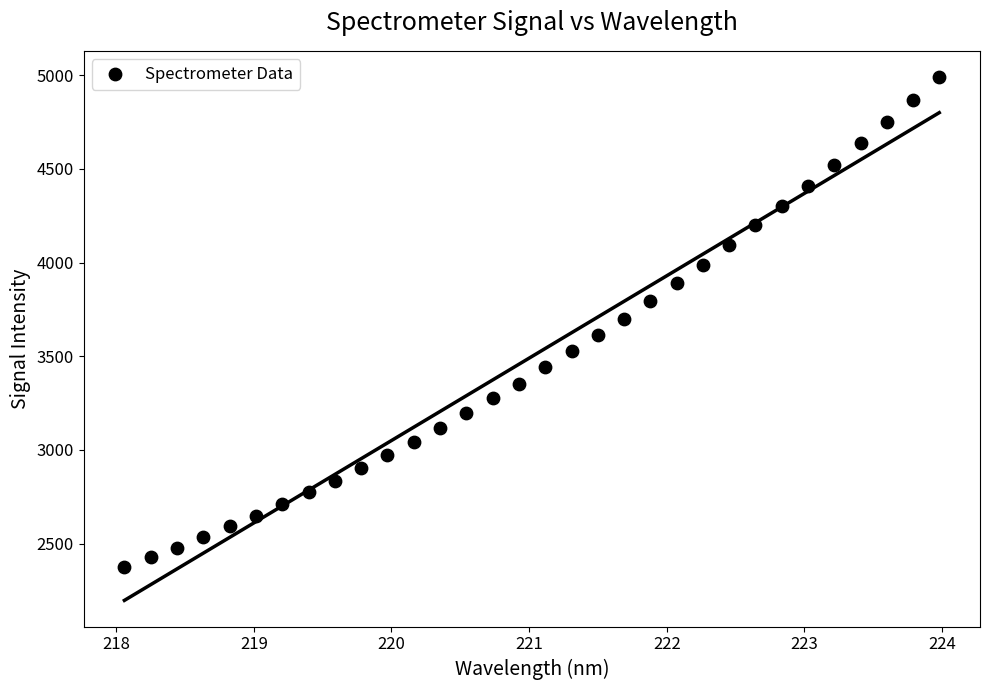

What is the range of Y values (max minus min)?

2617.0